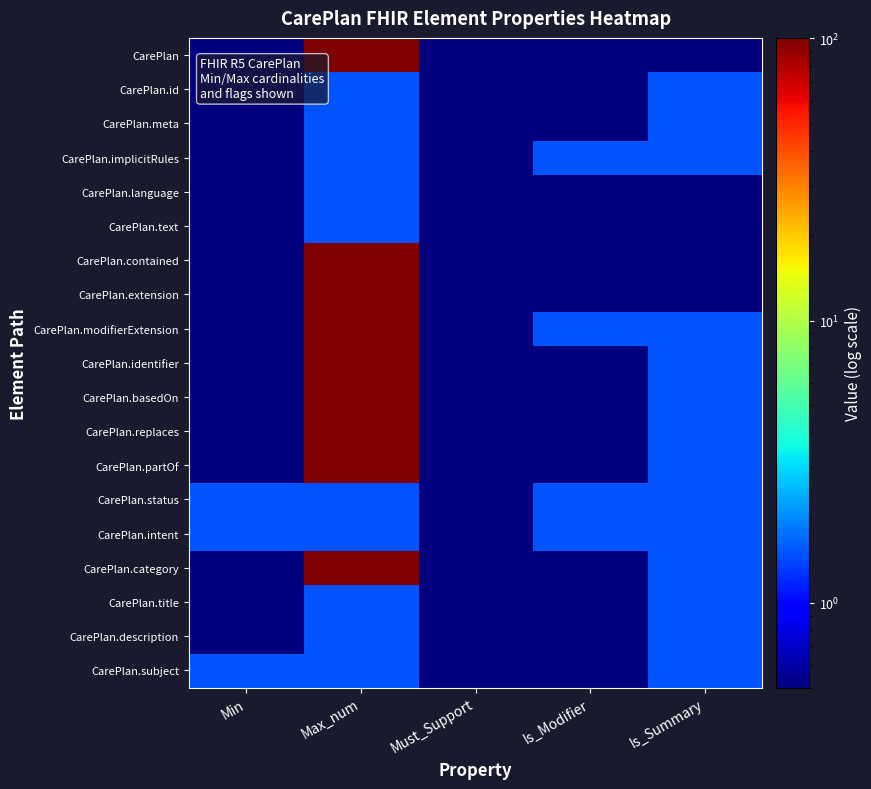

Reading left to right, list all the values displayed in this chart.

CarePlan: Min=0.5	Max_num=99.5	Must_Support=0.5	Is_Modifier=0.5	Is_Summary=0.5
CarePlan.id: Min=0.5	Max_num=1.5	Must_Support=0.5	Is_Modifier=0.5	Is_Summary=1.5
CarePlan.meta: Min=0.5	Max_num=1.5	Must_Support=0.5	Is_Modifier=0.5	Is_Summary=1.5
CarePlan.implicitRules: Min=0.5	Max_num=1.5	Must_Support=0.5	Is_Modifier=1.5	Is_Summary=1.5
CarePlan.language: Min=0.5	Max_num=1.5	Must_Support=0.5	Is_Modifier=0.5	Is_Summary=0.5
CarePlan.text: Min=0.5	Max_num=1.5	Must_Support=0.5	Is_Modifier=0.5	Is_Summary=0.5
CarePlan.contained: Min=0.5	Max_num=99.5	Must_Support=0.5	Is_Modifier=0.5	Is_Summary=0.5
CarePlan.extension: Min=0.5	Max_num=99.5	Must_Support=0.5	Is_Modifier=0.5	Is_Summary=0.5
CarePlan.modifierExtension: Min=0.5	Max_num=99.5	Must_Support=0.5	Is_Modifier=1.5	Is_Summary=1.5
CarePlan.identifier: Min=0.5	Max_num=99.5	Must_Support=0.5	Is_Modifier=0.5	Is_Summary=1.5
CarePlan.basedOn: Min=0.5	Max_num=99.5	Must_Support=0.5	Is_Modifier=0.5	Is_Summary=1.5
CarePlan.replaces: Min=0.5	Max_num=99.5	Must_Support=0.5	Is_Modifier=0.5	Is_Summary=1.5
CarePlan.partOf: Min=0.5	Max_num=99.5	Must_Support=0.5	Is_Modifier=0.5	Is_Summary=1.5
CarePlan.status: Min=1.5	Max_num=1.5	Must_Support=0.5	Is_Modifier=1.5	Is_Summary=1.5
CarePlan.intent: Min=1.5	Max_num=1.5	Must_Support=0.5	Is_Modifier=1.5	Is_Summary=1.5
CarePlan.category: Min=0.5	Max_num=99.5	Must_Support=0.5	Is_Modifier=0.5	Is_Summary=1.5
CarePlan.title: Min=0.5	Max_num=1.5	Must_Support=0.5	Is_Modifier=0.5	Is_Summary=1.5
CarePlan.description: Min=0.5	Max_num=1.5	Must_Support=0.5	Is_Modifier=0.5	Is_Summary=1.5
CarePlan.subject: Min=1.5	Max_num=1.5	Must_Support=0.5	Is_Modifier=0.5	Is_Summary=1.5